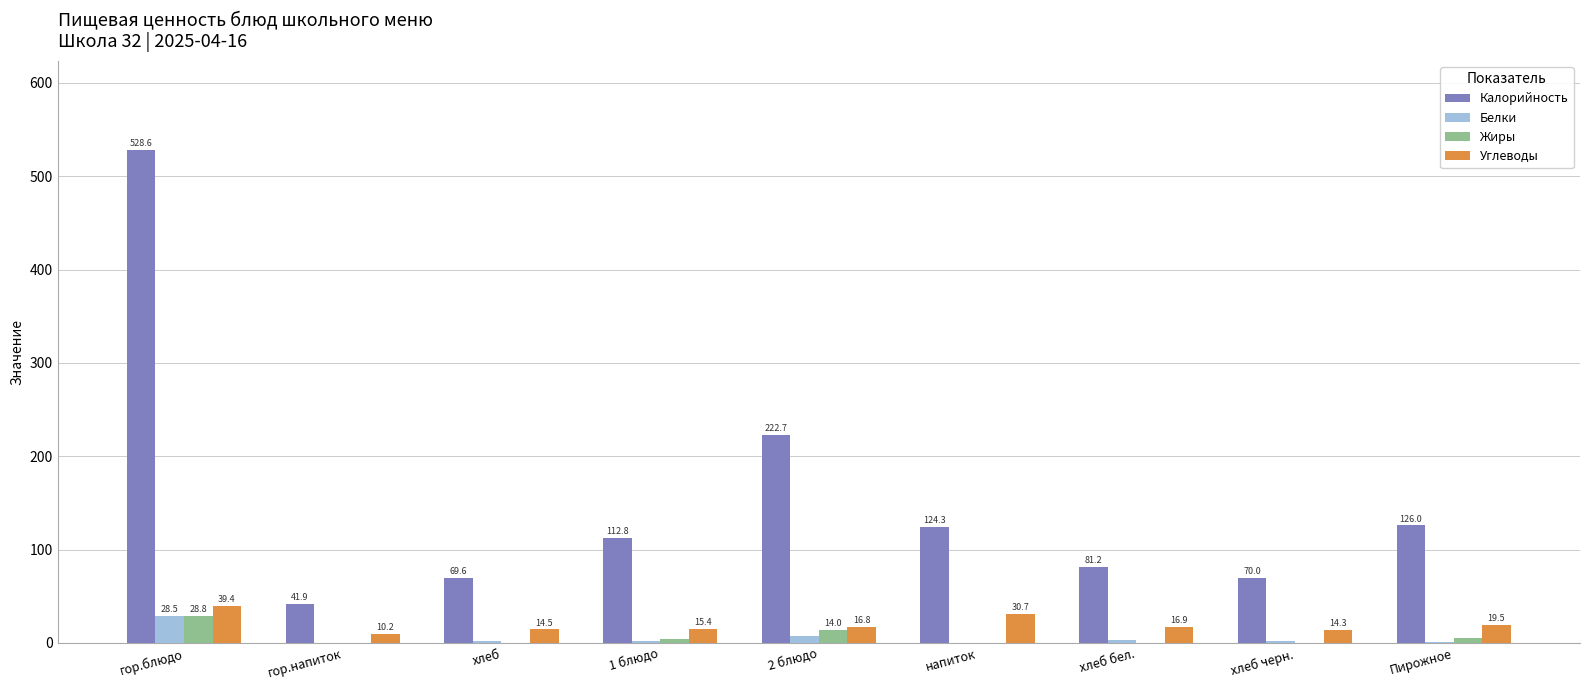

Is it true that Жиры equals 4.8 at 1 блюдо?

True